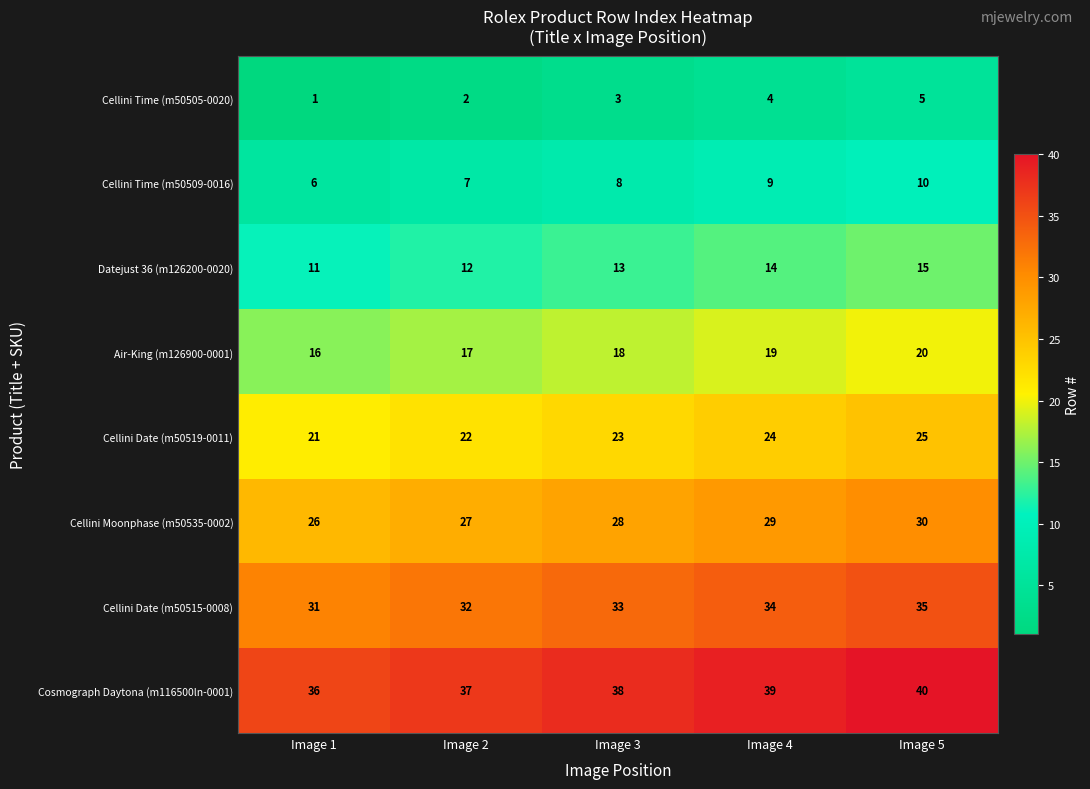

What is the spread (max minus min) of values at Image 2?

35